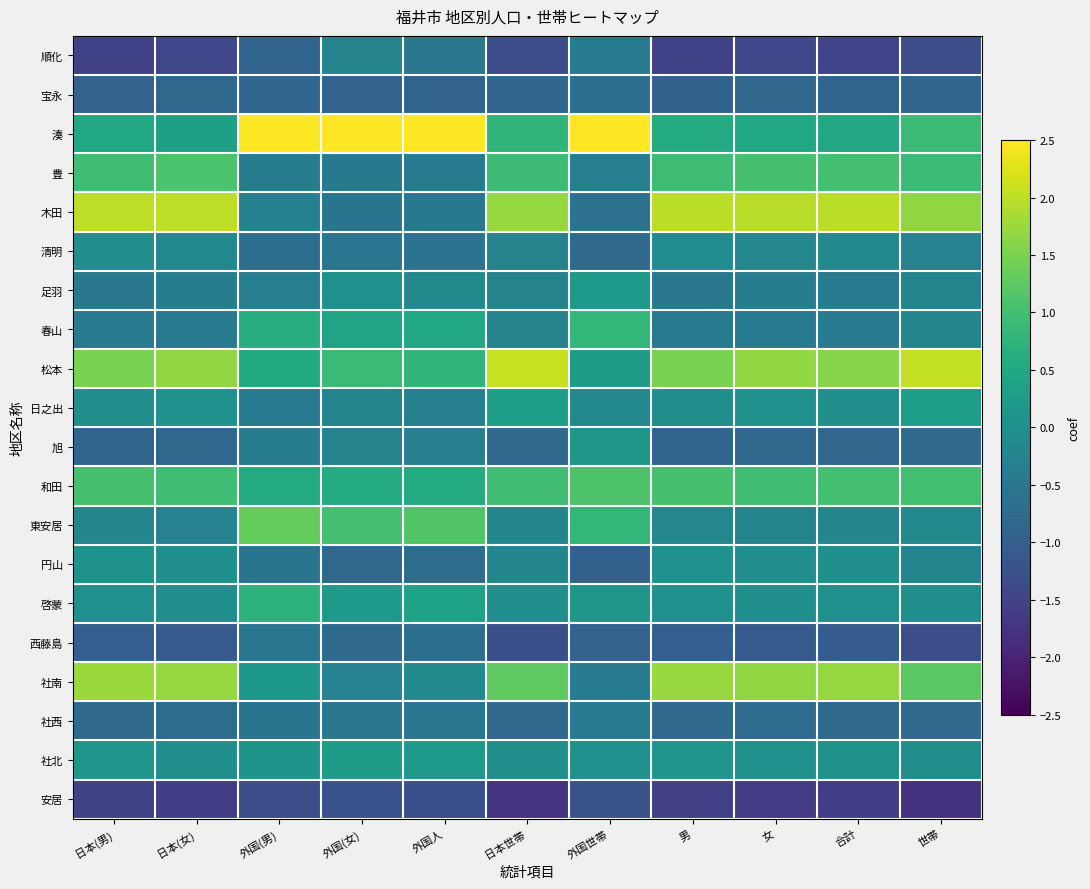

At which category does the chart reach its minimum across all series?

世帯